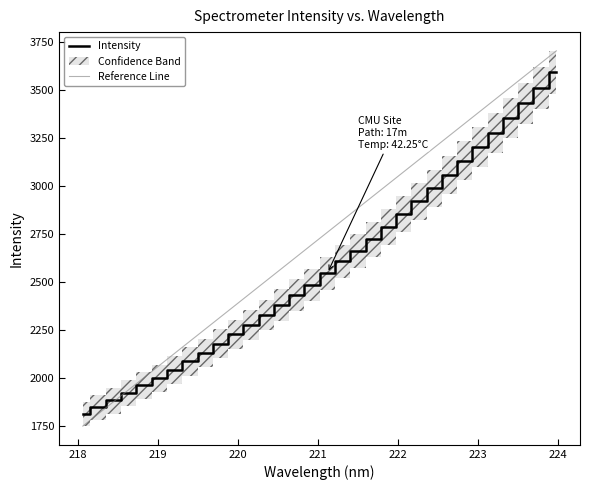

What is the highest value of the Intensity series?

3592.8